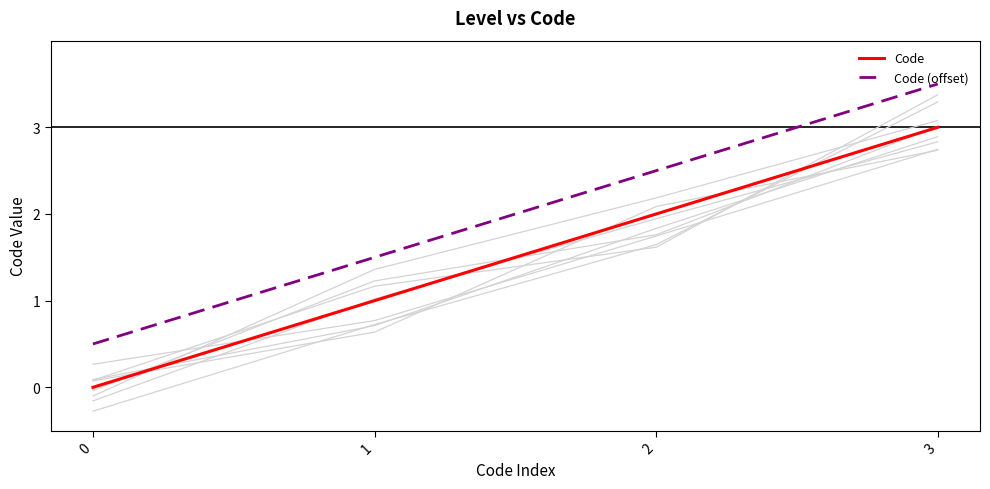

What is the value of the Code (offset) point at the 3rd from the left?

2.5